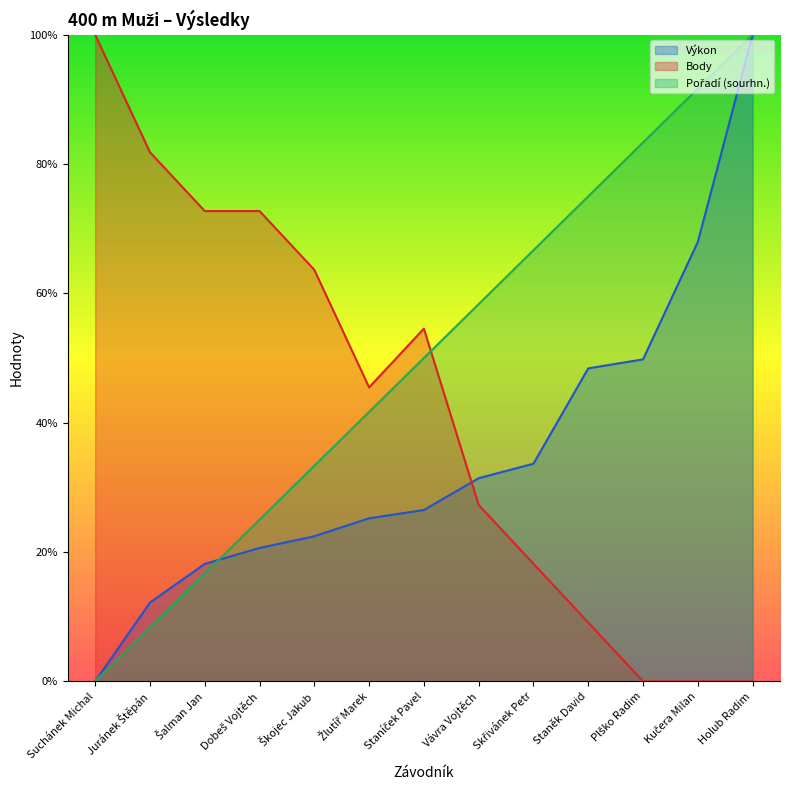

Rank the categories by Pořadí (sourhn.) value from highest to lowest.

Holub Radim, Kučera Milan, Plško Radim, Staněk David, Skřivánek Petr, Vávra Vojtěch, Staníček Pavel, Žlutíř Marek, Škojec Jakub, Dobeš Vojtěch, Šalman Jan, Juránek Štěpán, Suchánek Michal